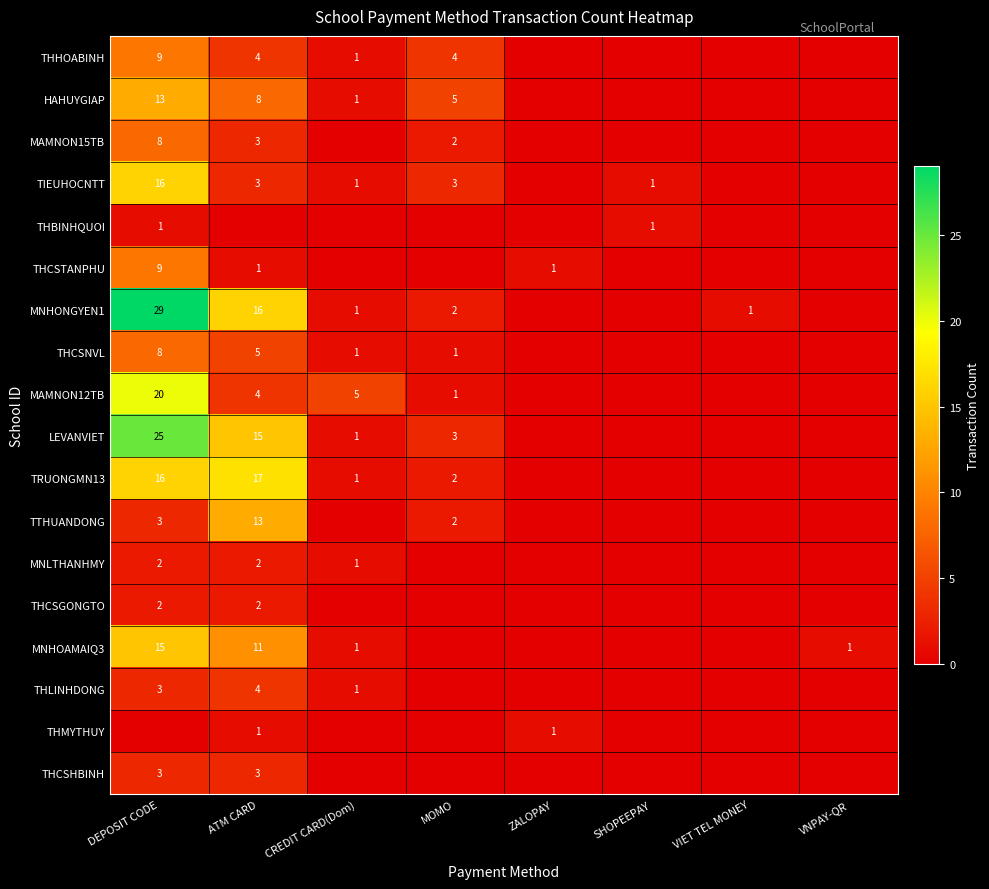

Is it true that TRUONGMN13 equals 16 at DEPOSIT CODE?

True